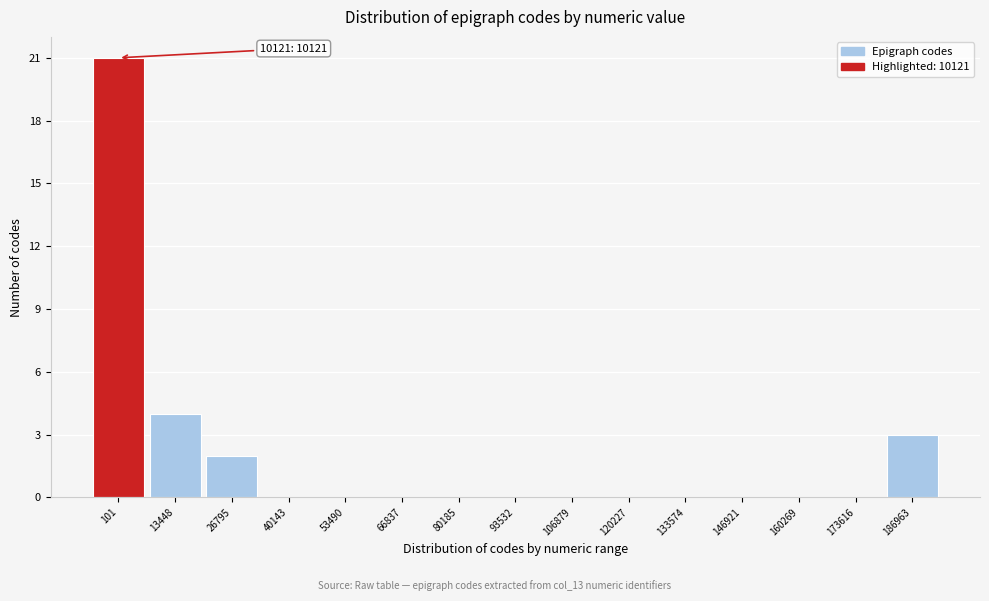

Reading right to left, list all the values displayed in this chart.

186963=3	173616=0	160269=0	146921=0	133574=0	120227=0	106879=0	93532=0	80185=0	66837=0	53490=0	40143=0	26795=2	13448=4	101=21